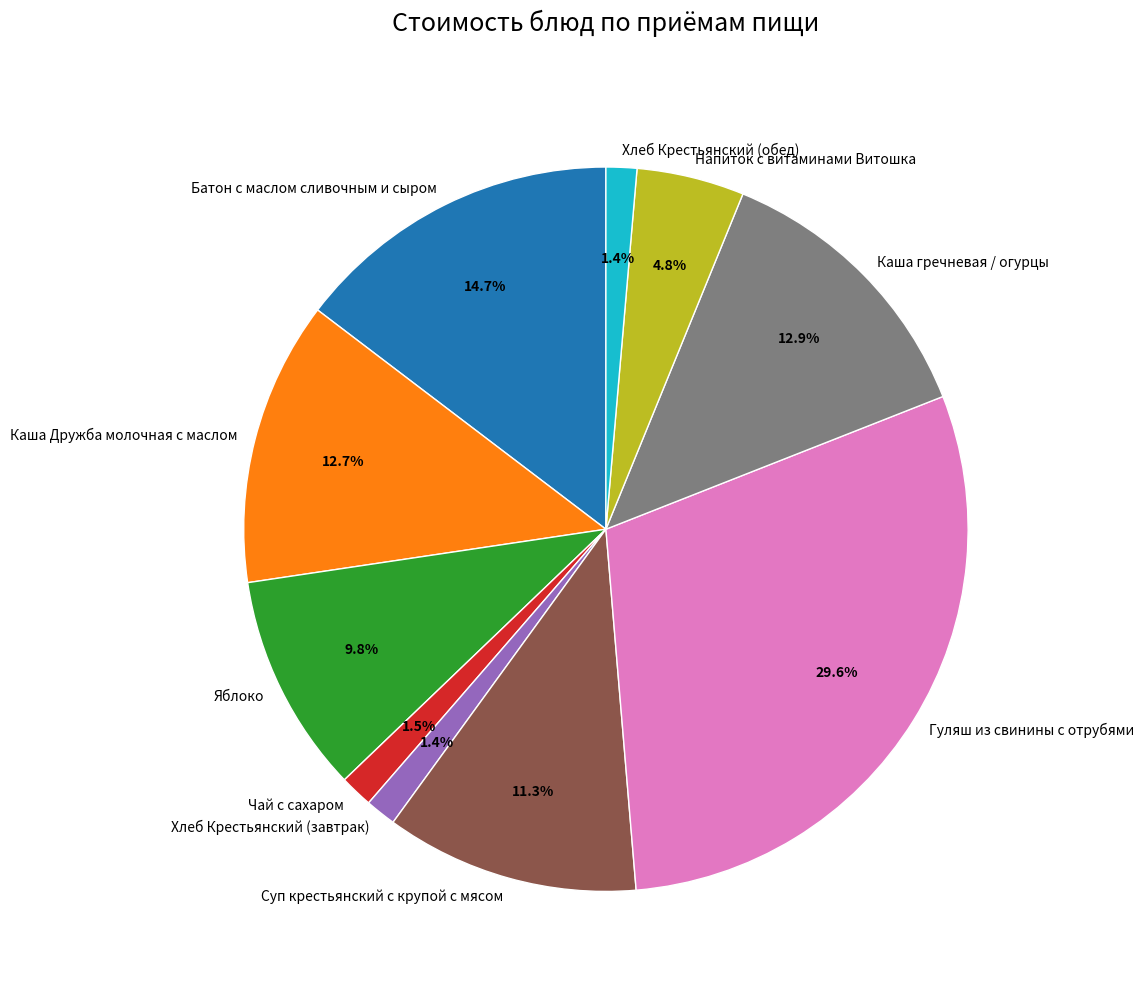

To the nearest percent, what portion does Батон с маслом сливочным и сыром represent?

15%